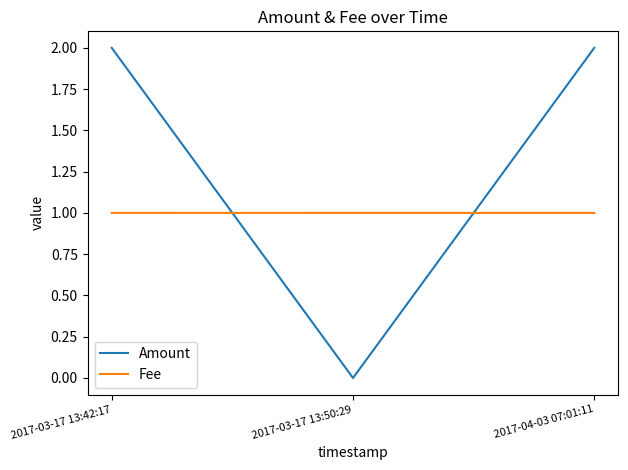

Reading left to right, extract all data points from this chart.

Amount: 2.0	0.0	2.0
Fee: 1.0	1.0	1.0